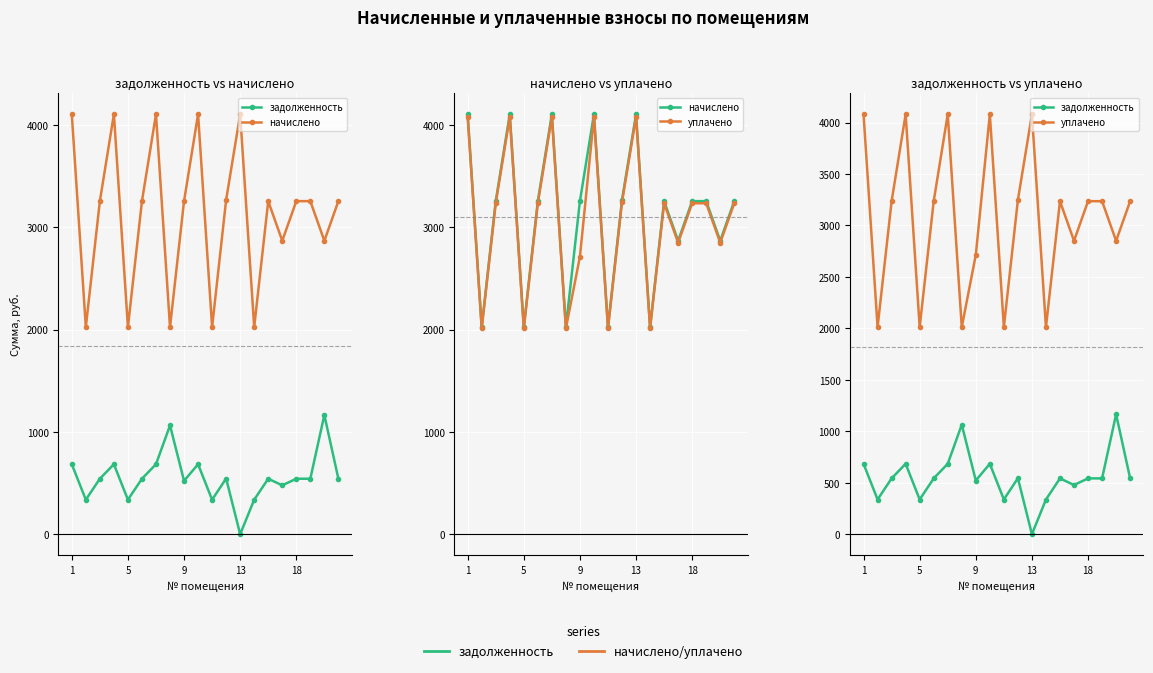

At 7, list the series in order from smallest to largest.

задолженность, уплачено, начислено